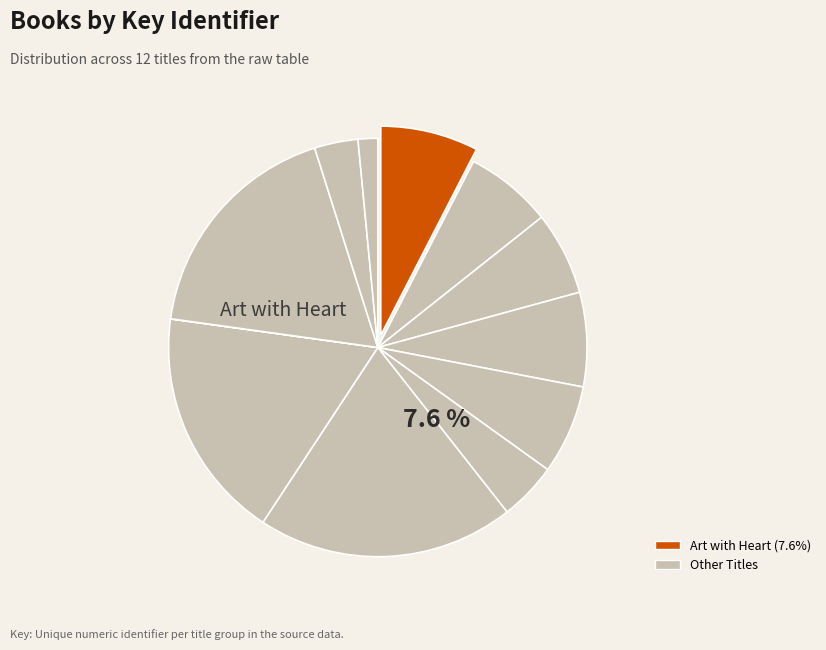

Rank the categories by value from lowest to highest.

Blubber, Dexter the Tough, How to Beat the Bully, If This Were a Story, Maybe He Just Likes You, Song Only I Can Hear, Popularity Code, Genesis Begins Again, Art with Heart, Call of the Bully, Revenge of the Bully, Breaking the Ice